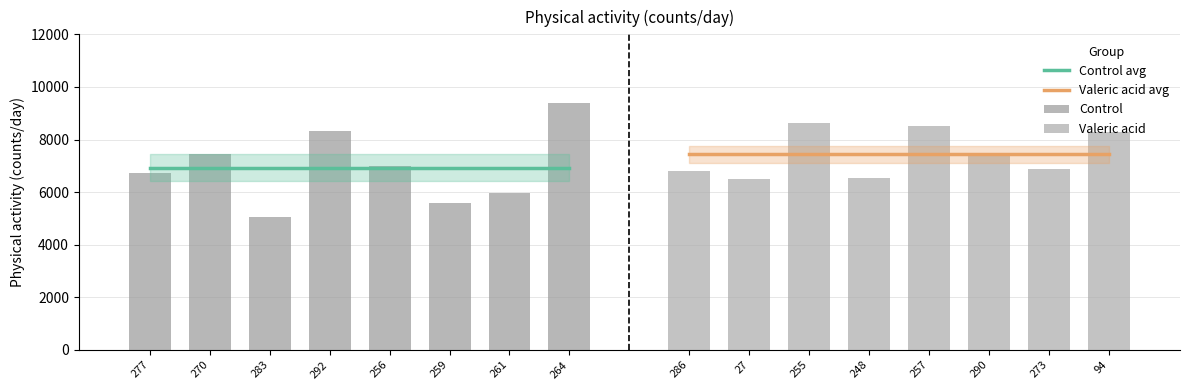

What is the sum of the Control avg values at 261 and 283?

13871.0